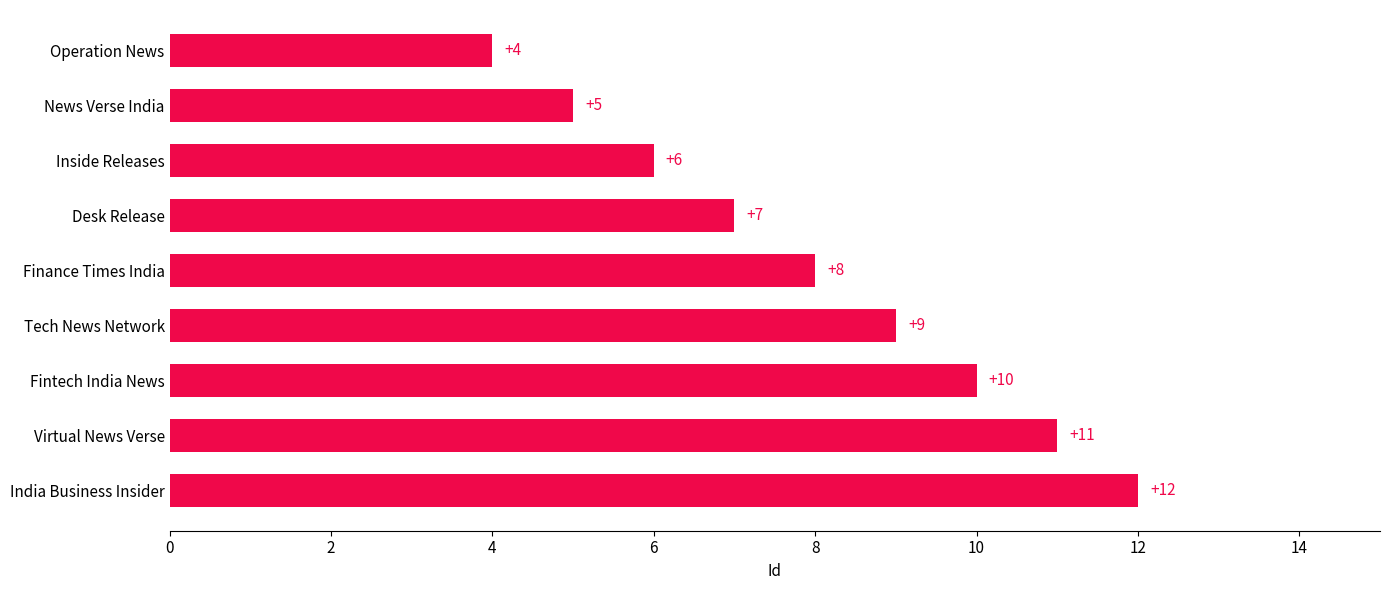

How many bars are there in total?

9